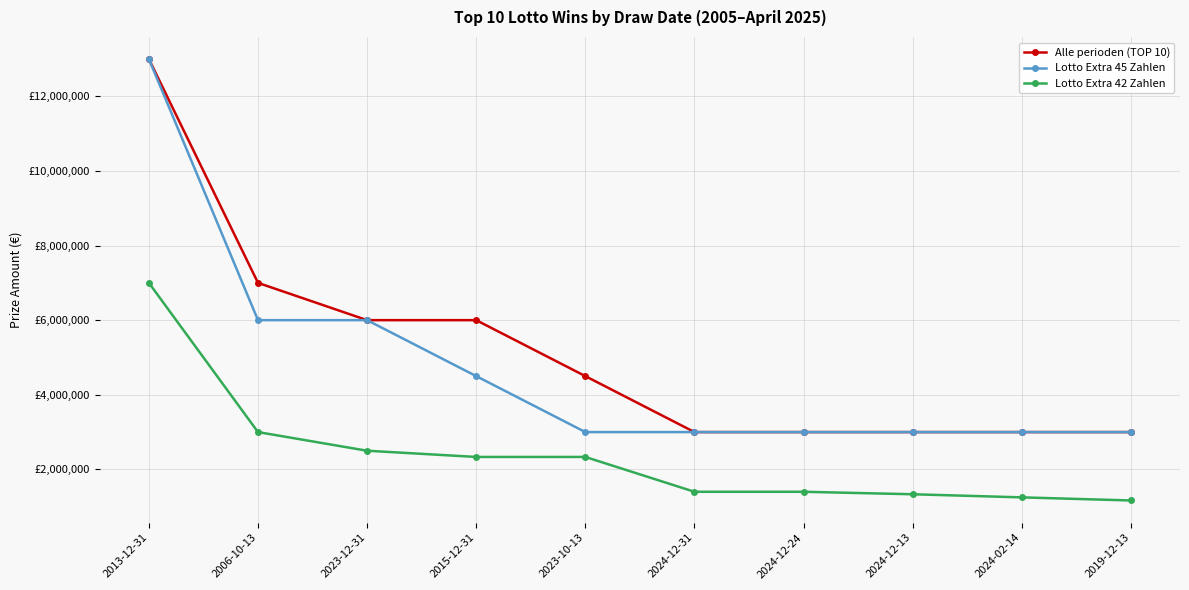

True or false: Lotto Extra 42 Zahlen and Alle perioden (TOP 10) cross at least once.

False